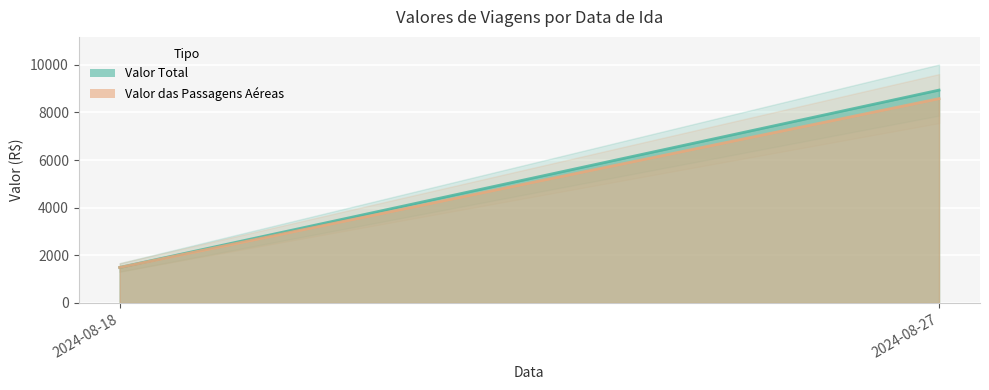

What is the minimum value shown in the chart?

1488.1